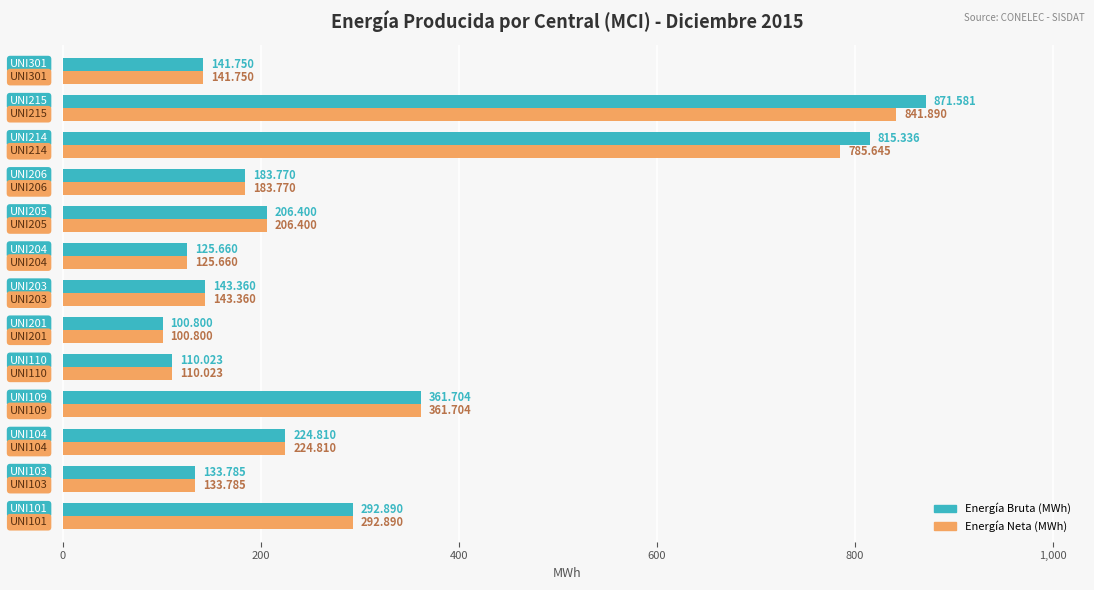

How many data points in Energía Bruta (MWh) are less than 183?

6